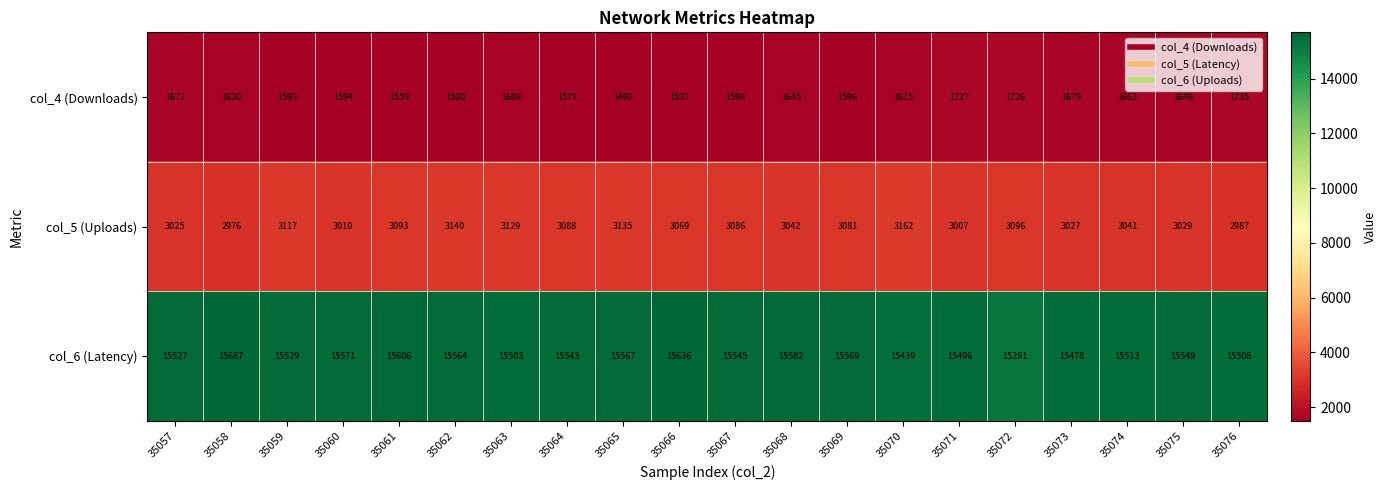

At which label is col_5 (Uploads) closest to 3069?

35066